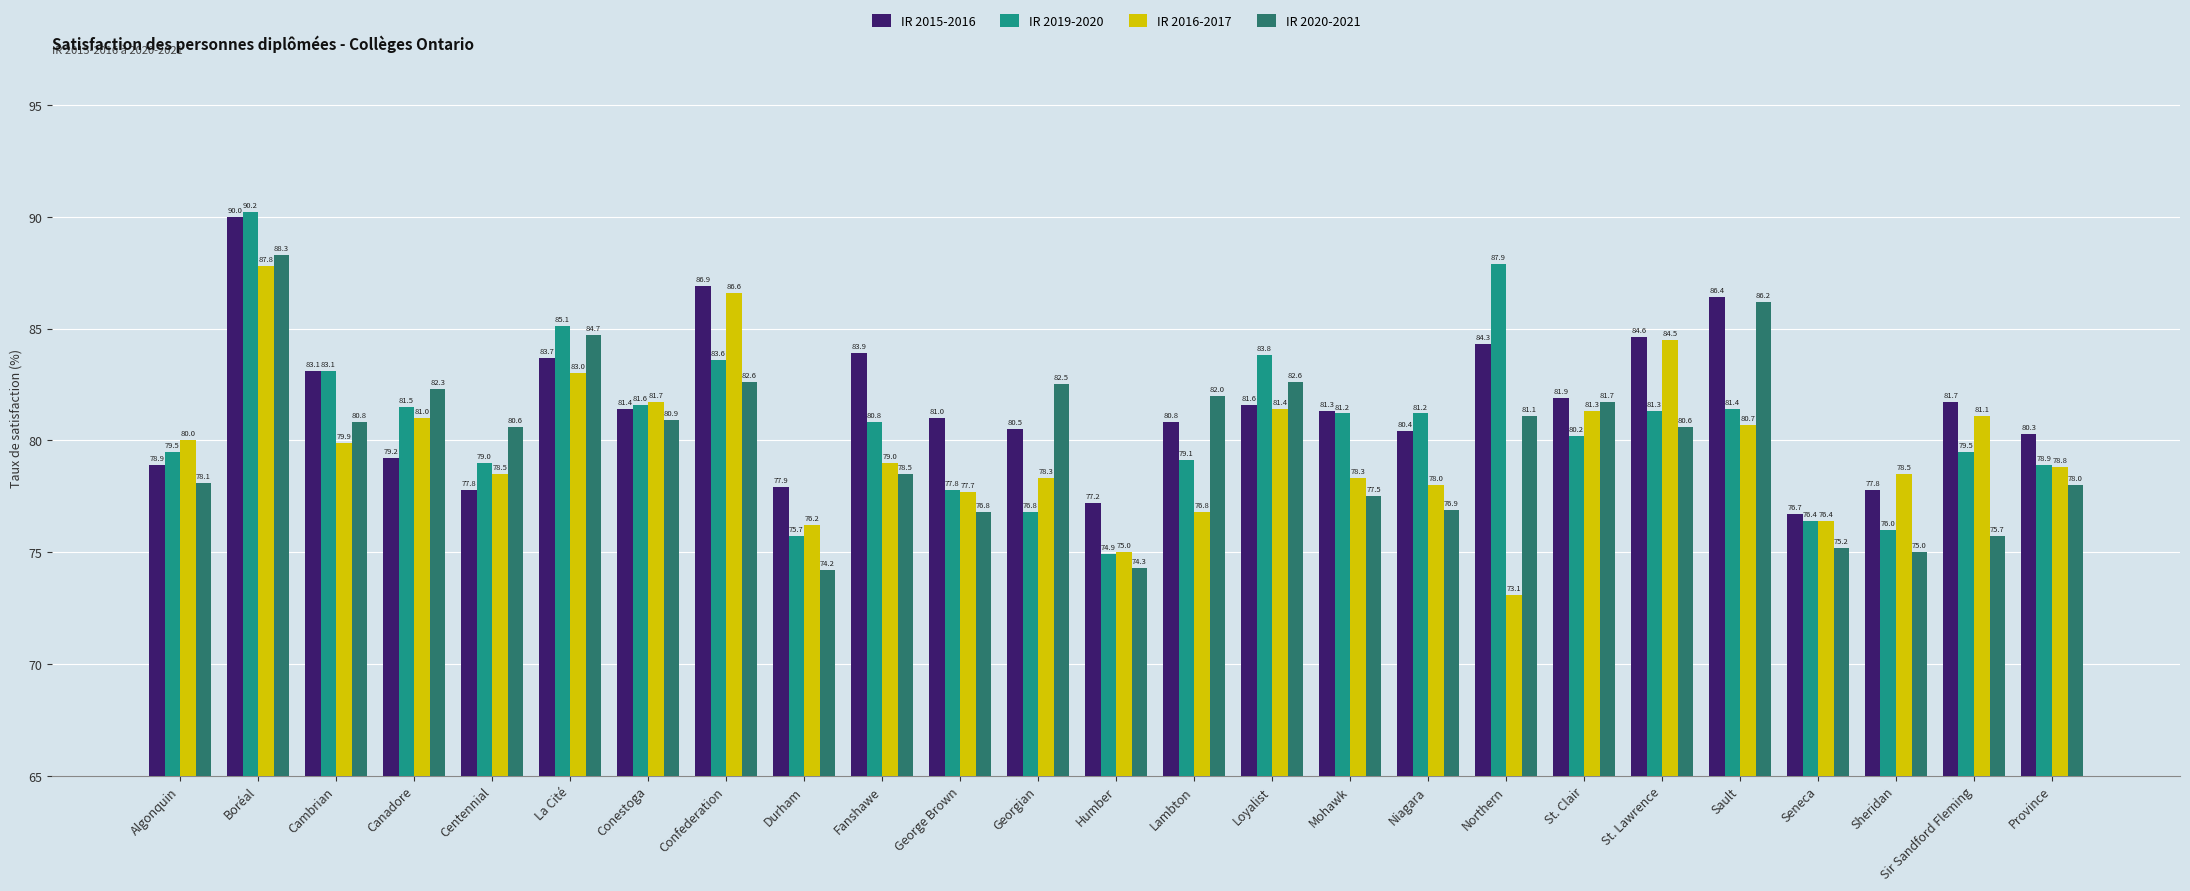

The IR 2015-2016 series shows 126.6 at Sault. True or false?

False